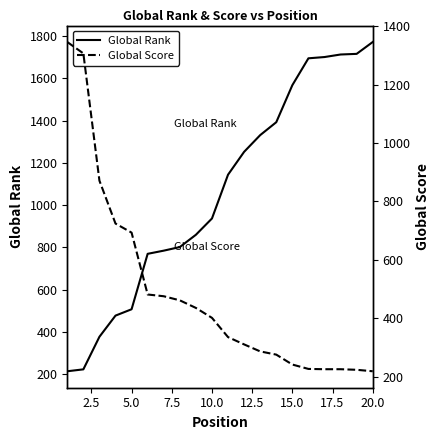

What is the highest value of the Global Rank series?

1771